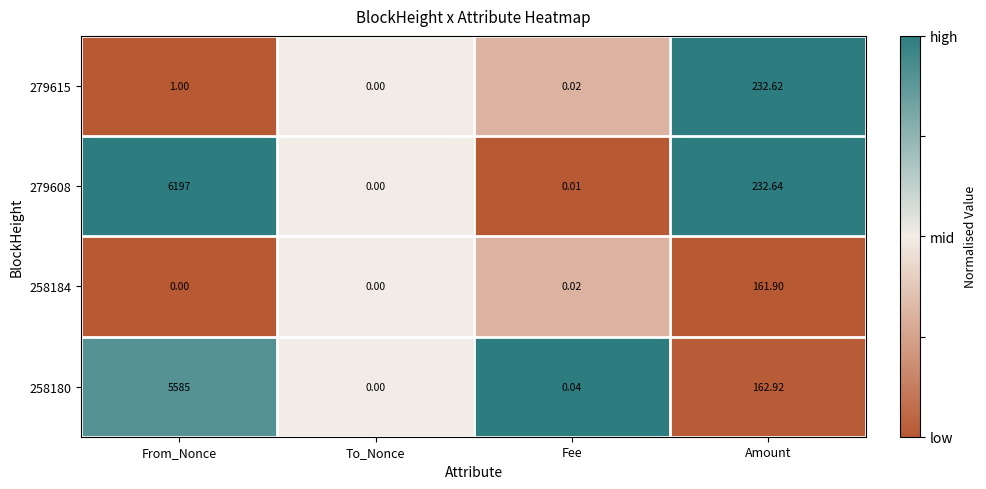

Is the value of 279615 at To_Nonce greater than the value of 258180 at From_Nonce?

No